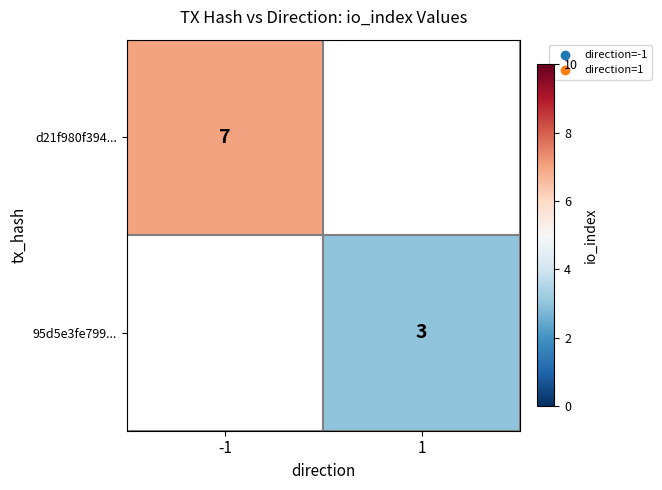

The value of d21f980f394... at -1 is 10. True or false?

False